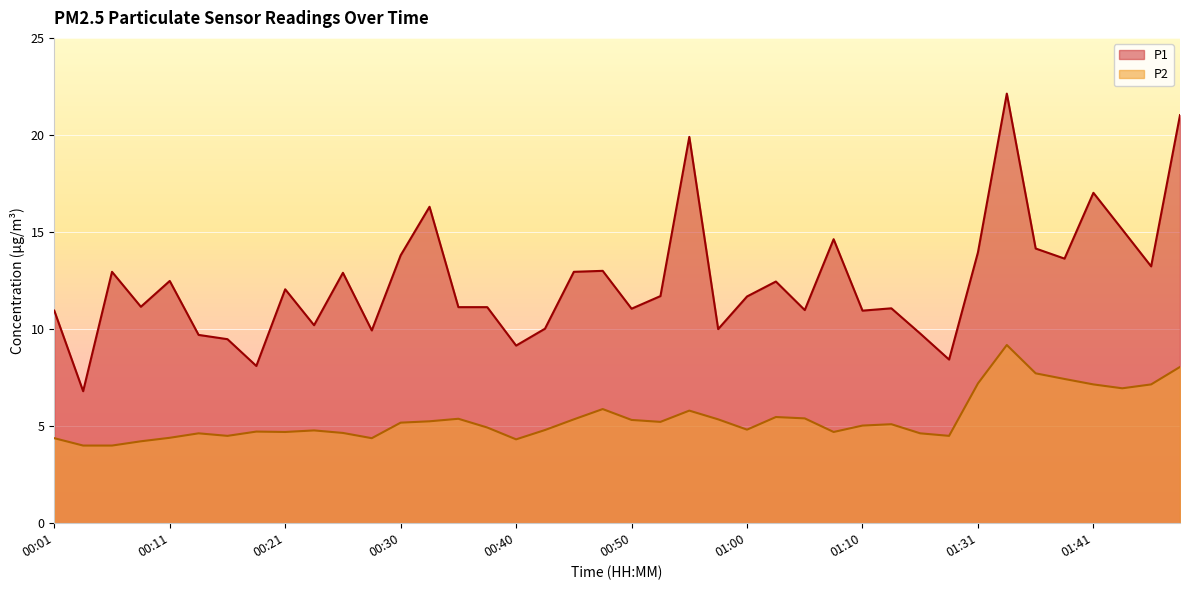

Reading right to left, extract all data points from this chart.

P1: 21.0	13.2	15.1	17.0	13.6	14.2	22.1	13.9	8.4	9.8	11.1	10.9	14.6	11.0	12.4	11.7	10.0	19.9	11.7	11.1	13.0	12.9	10.0	9.2	11.1	11.1	16.3	13.8	9.9	12.9	10.2	12.1	8.1	9.5	9.7	12.5	11.2	12.9	6.8	10.9
P2: 8.1	7.2	7.0	7.2	7.4	7.7	9.2	7.2	4.5	4.6	5.1	5.0	4.7	5.4	5.5	4.8	5.3	5.8	5.2	5.3	5.9	5.3	4.8	4.3	4.9	5.4	5.2	5.2	4.4	4.7	4.8	4.7	4.7	4.5	4.6	4.4	4.2	4.0	4.0	4.4